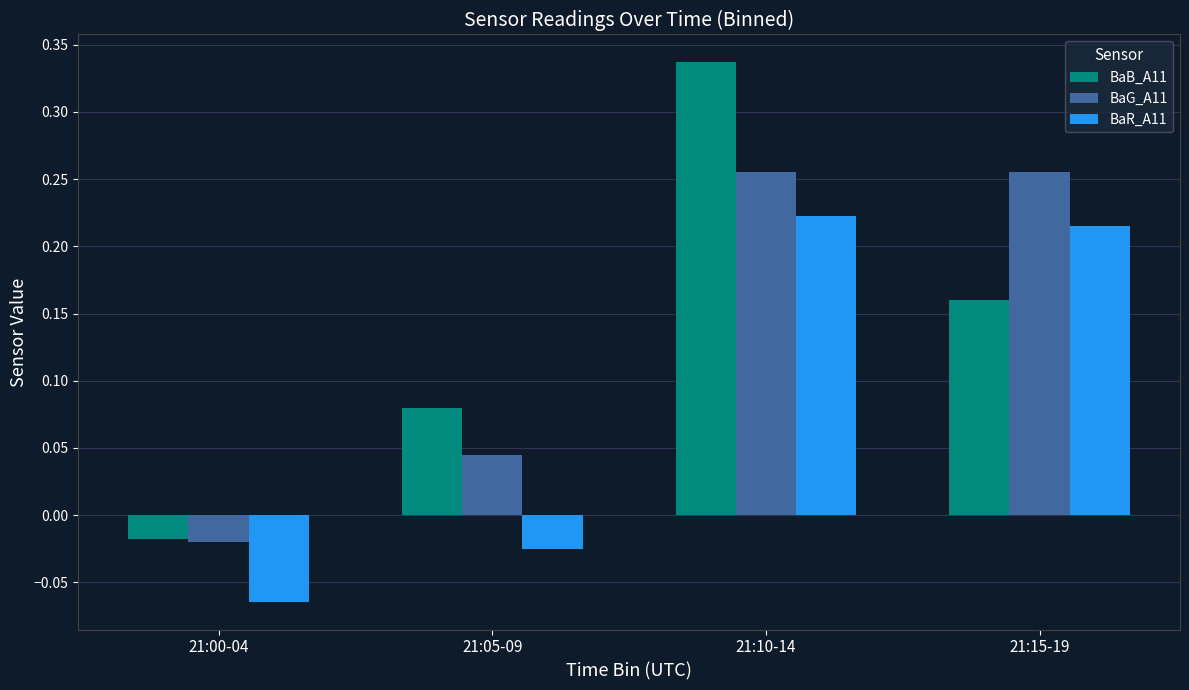

Which label corresponds to the largest value in the chart?

21:10-14